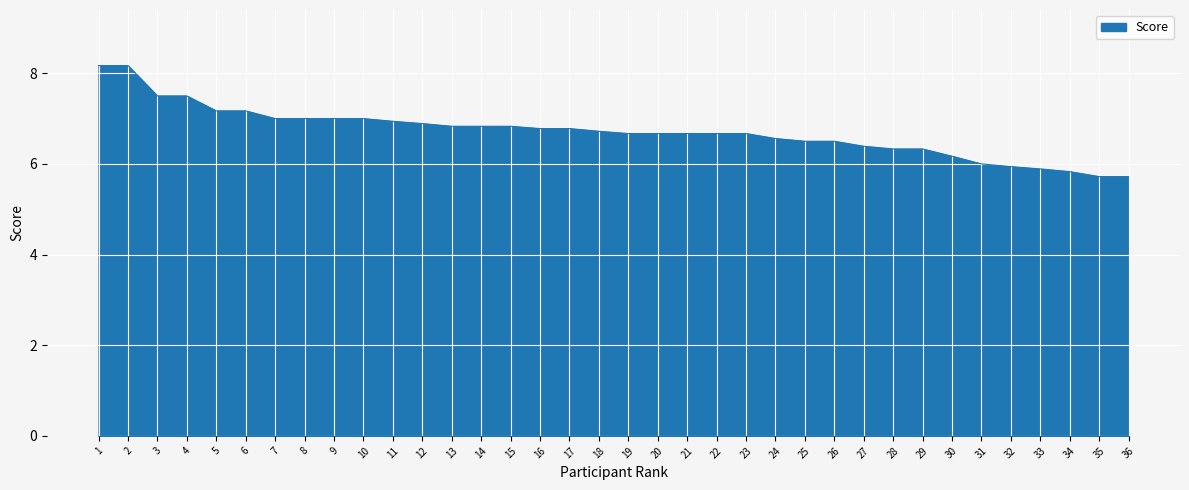

What is the maximum value shown in the chart?

8.2